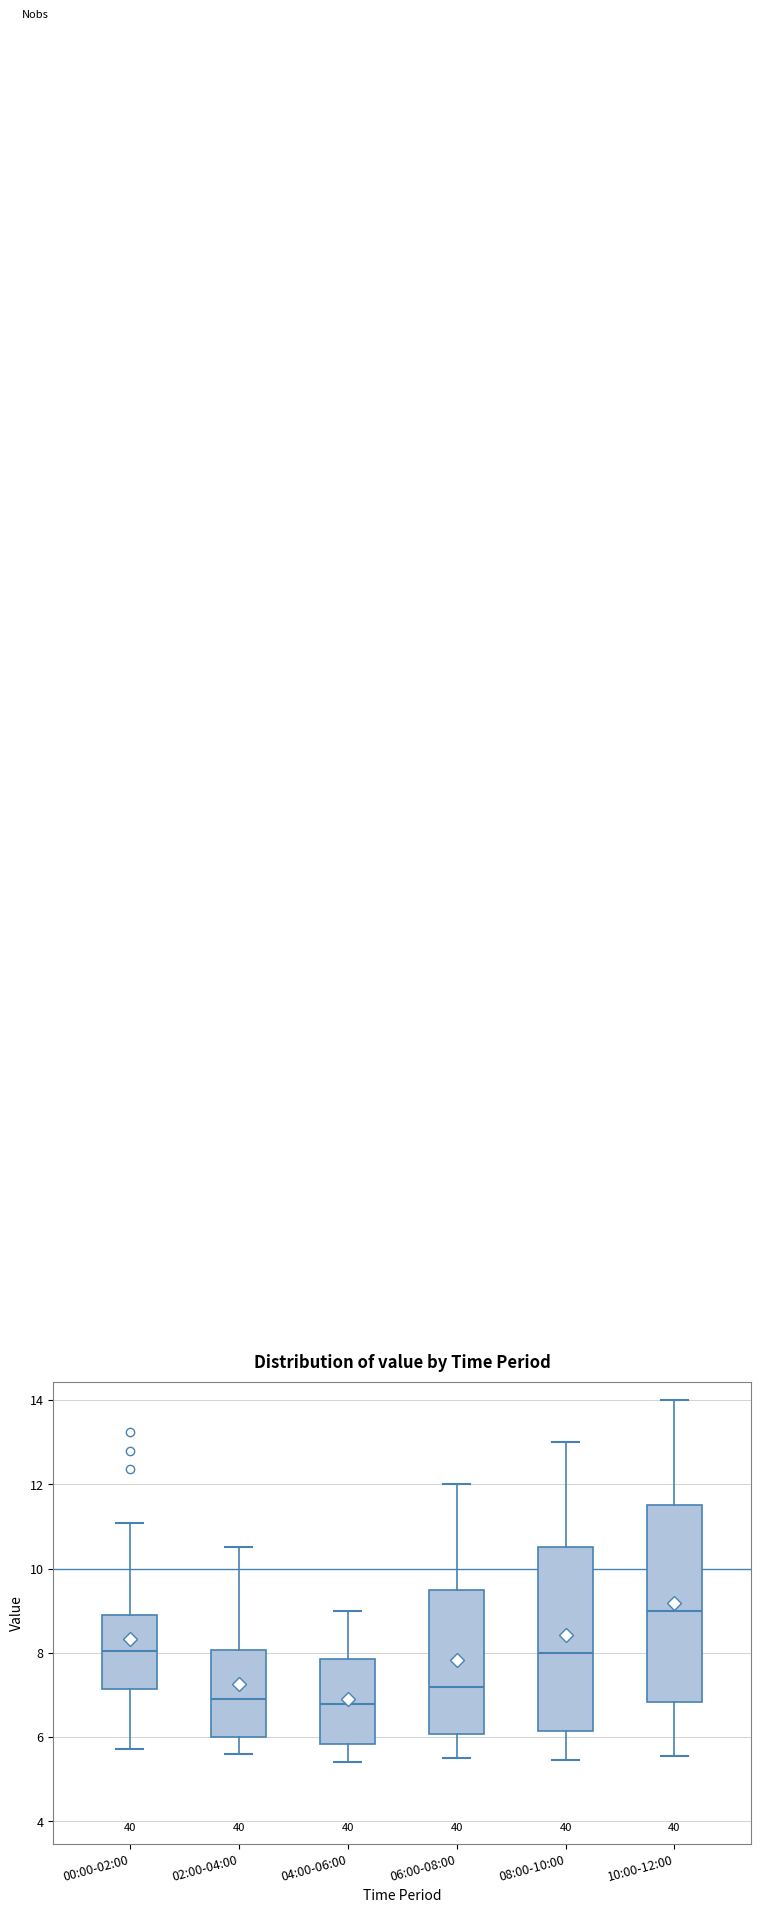

Which box has the highest median line?

10:00-12:00